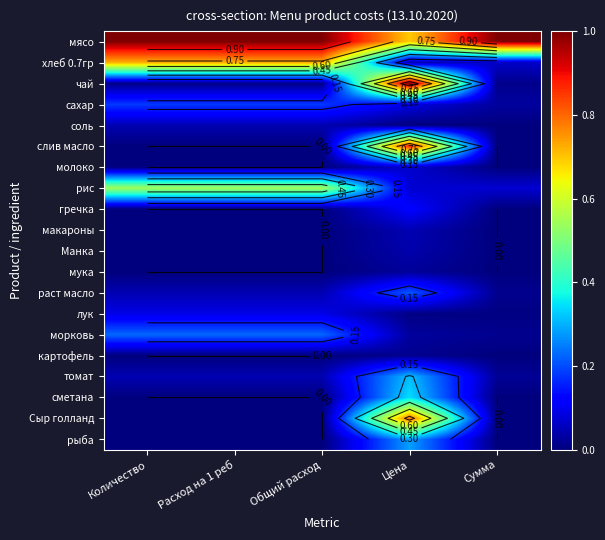

What is the total value across all series at Общий расход?

2.9